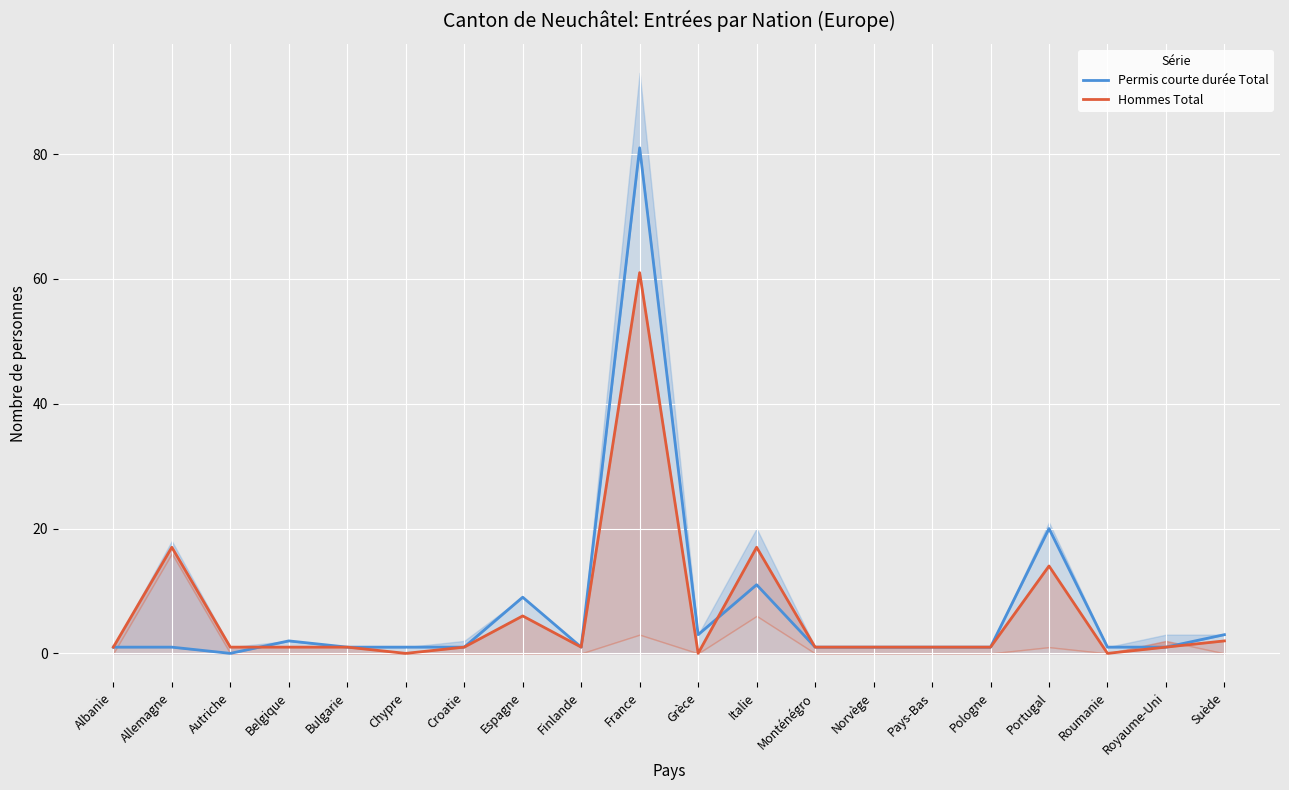

What is the value of the Permis courte durée Total point at the 10th from the left?

81